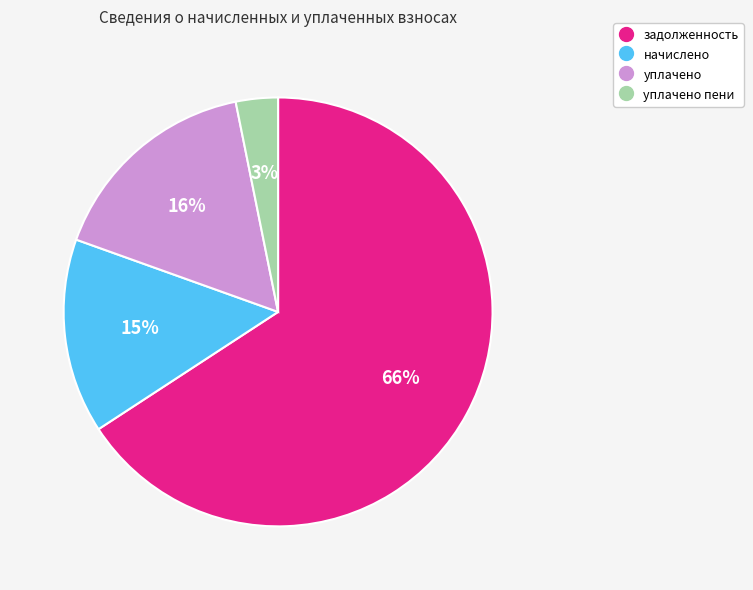

Does any single category account for the majority?

Yes